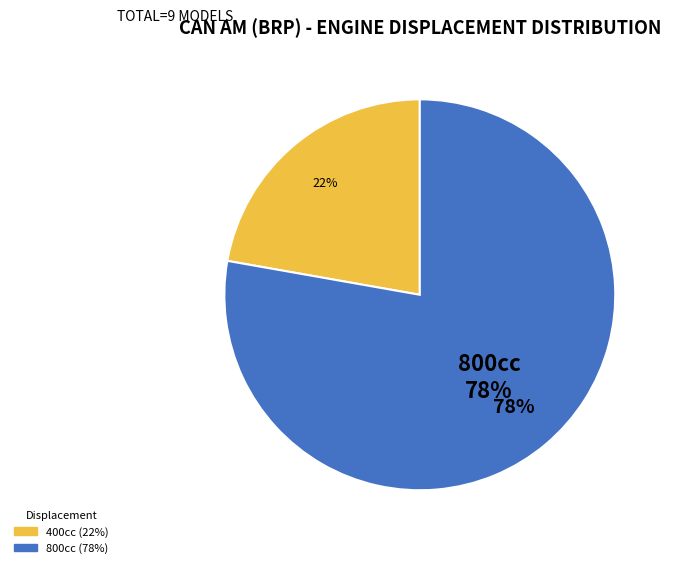

What is the change in value from Outlander 400 (2003-2015) to Renegade 800 (2007-2015)?

+400